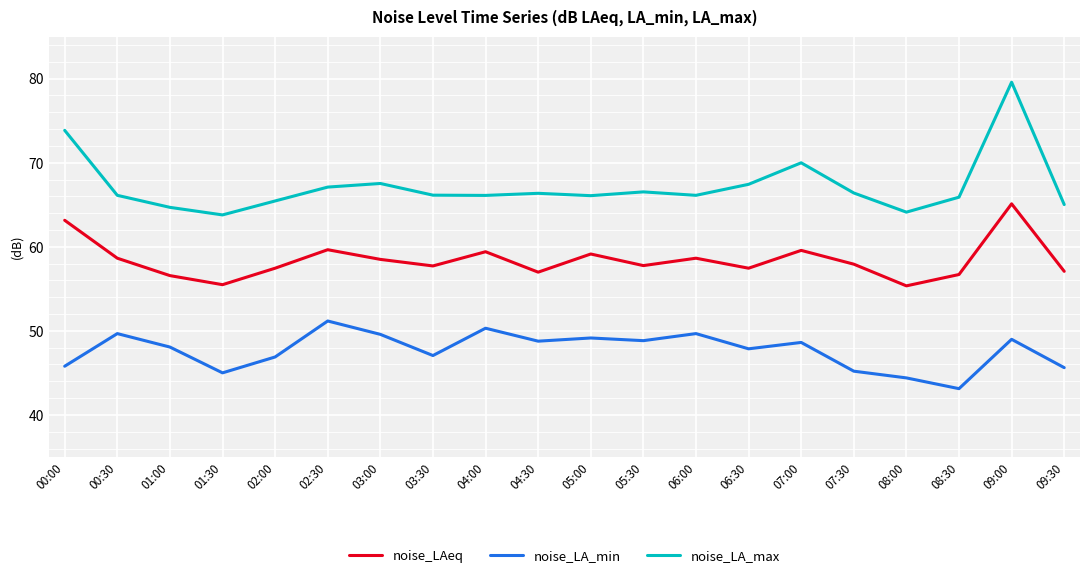

What position from the right is 04:30?

11